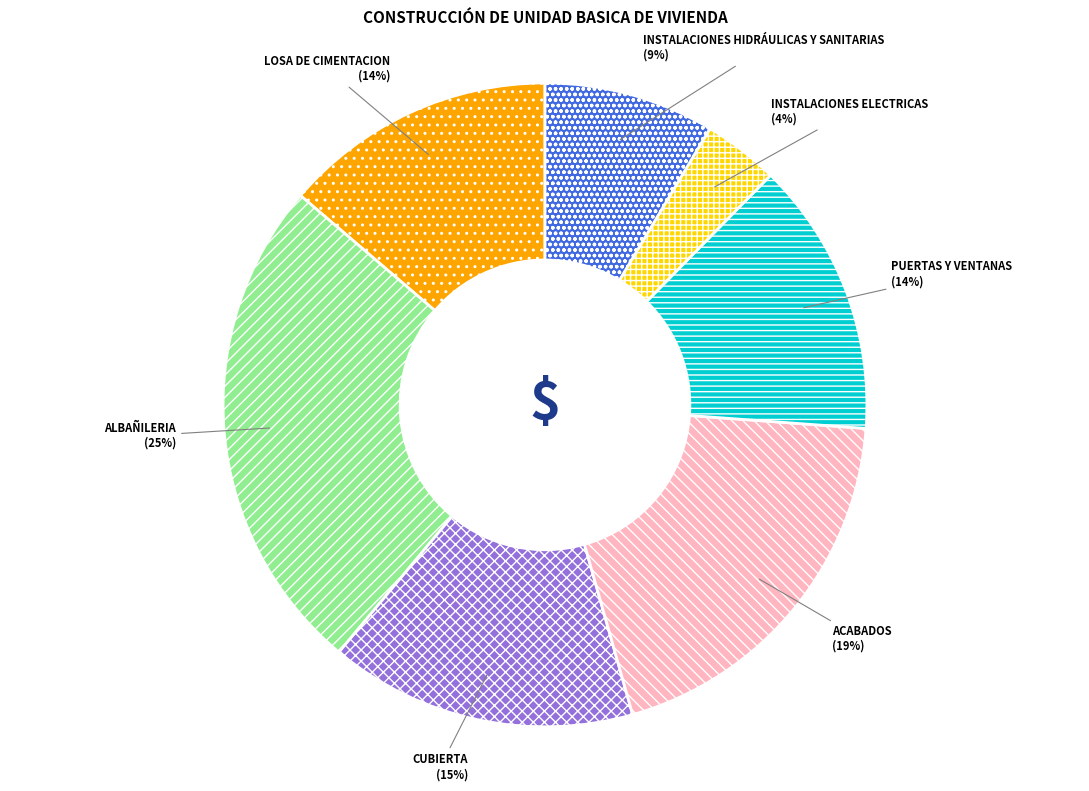

What is the ratio of the value at CUBIERTA to the value at ACABADOS?

0.8